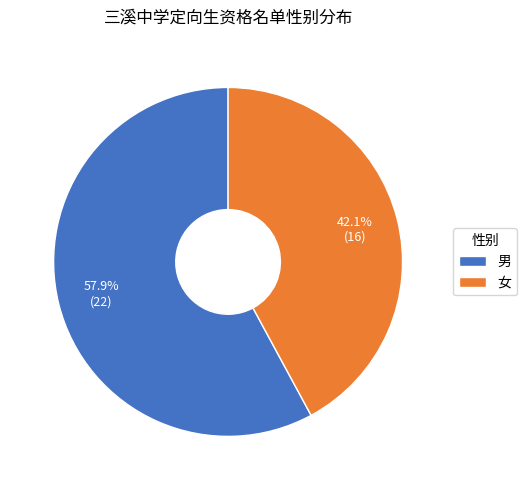

What is the ratio of the value at 男 to the value at 女?

1.4